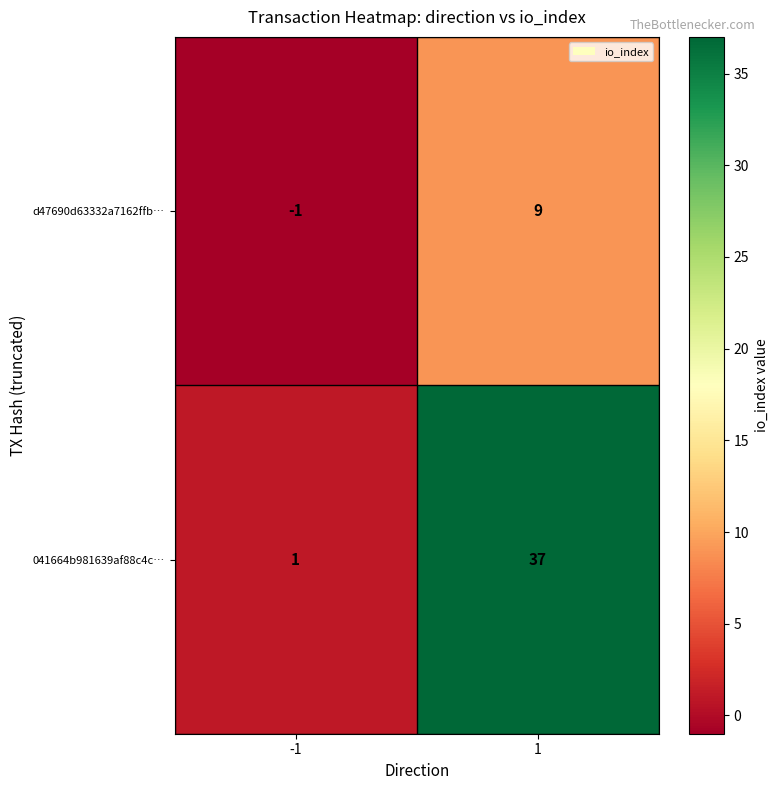

The 041664b981639af88c4c… series shows 1 at -1. True or false?

True